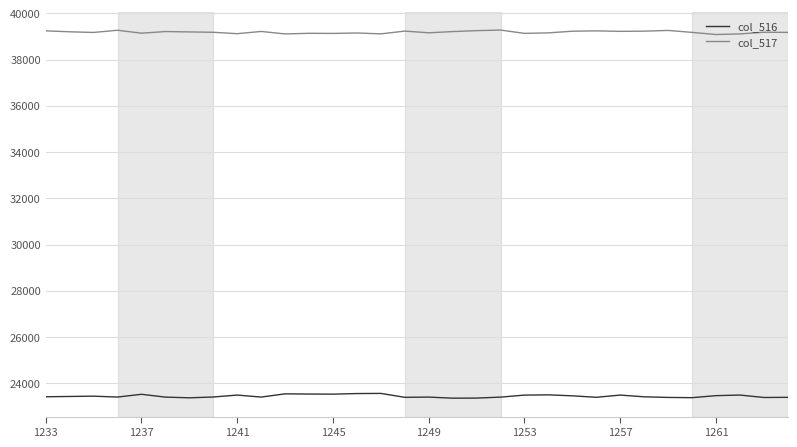

List the series in order of their peak value, highest first.

col_517, col_516